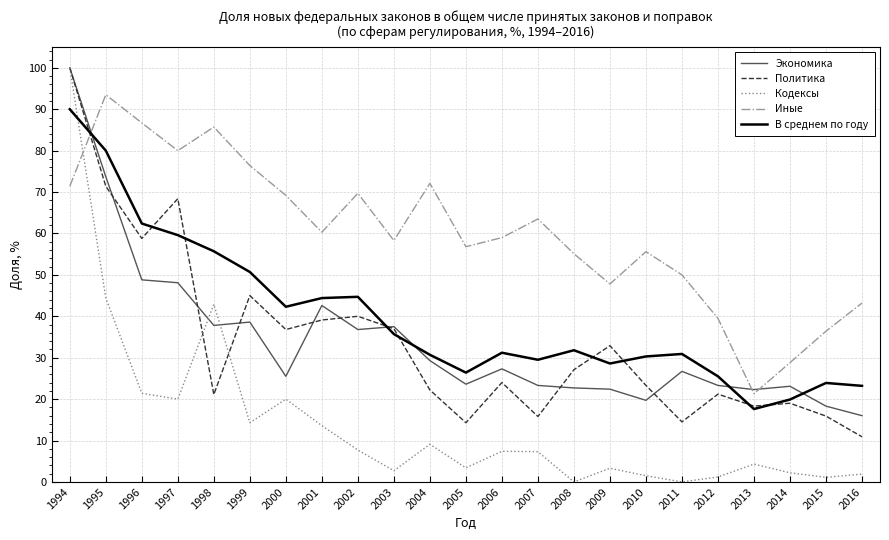

True or false: Политика has more than 2 points higher than both neighbors.

True